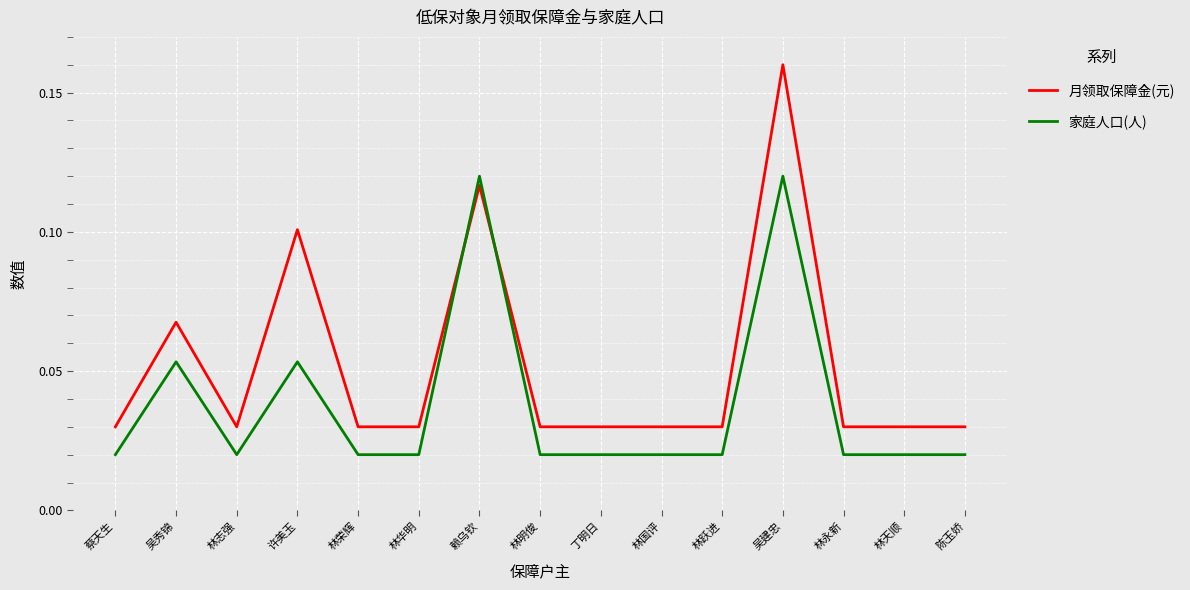

How many times do 月领取保障金(元) and 家庭人口(人) cross each other?

2